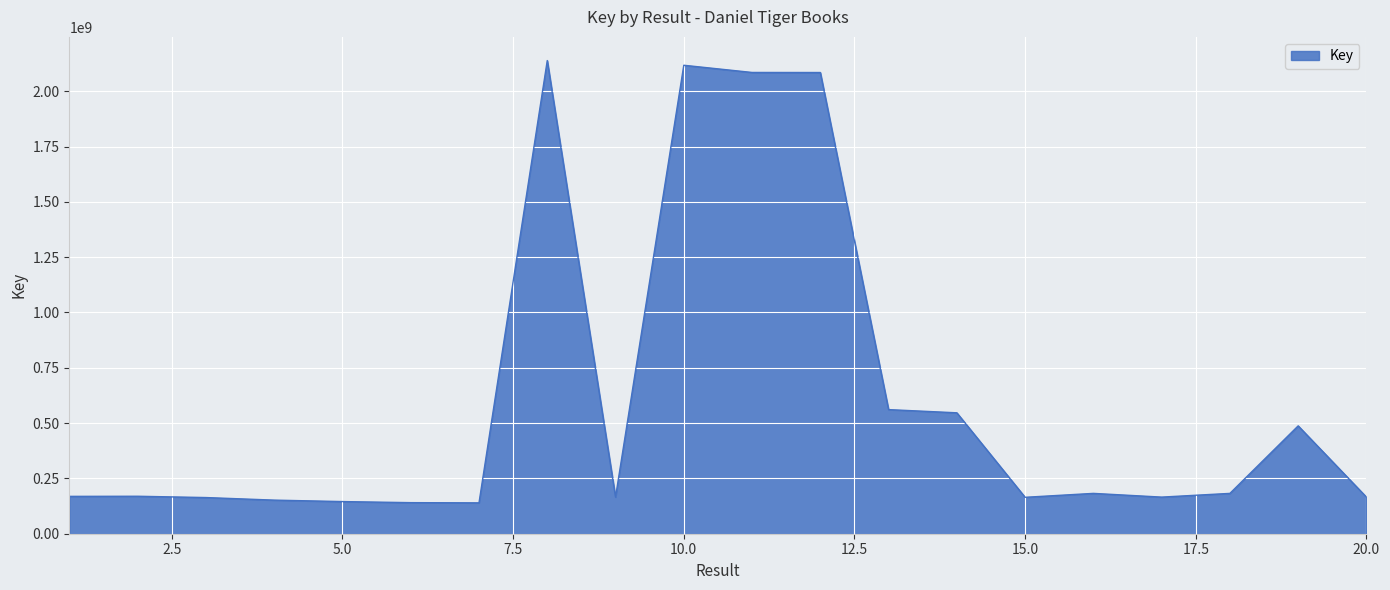

What is the difference between the maximum and minimum values?

1999038104